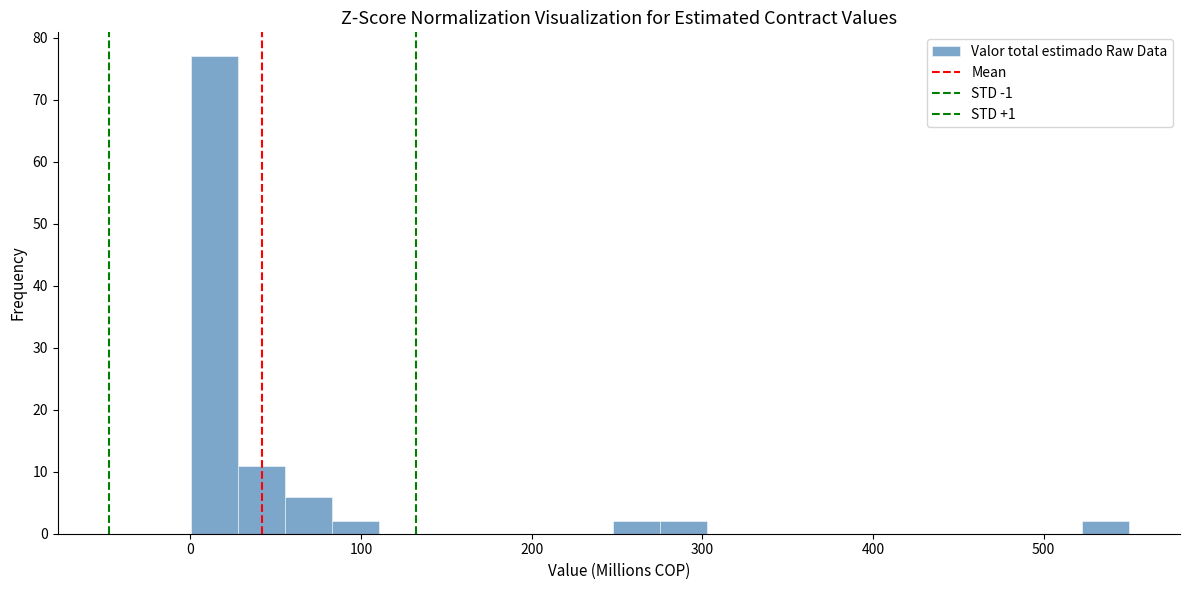

Around what value on the x-axis is the tallest bar? Give the approximate position of its centre, as read against the axis.

10